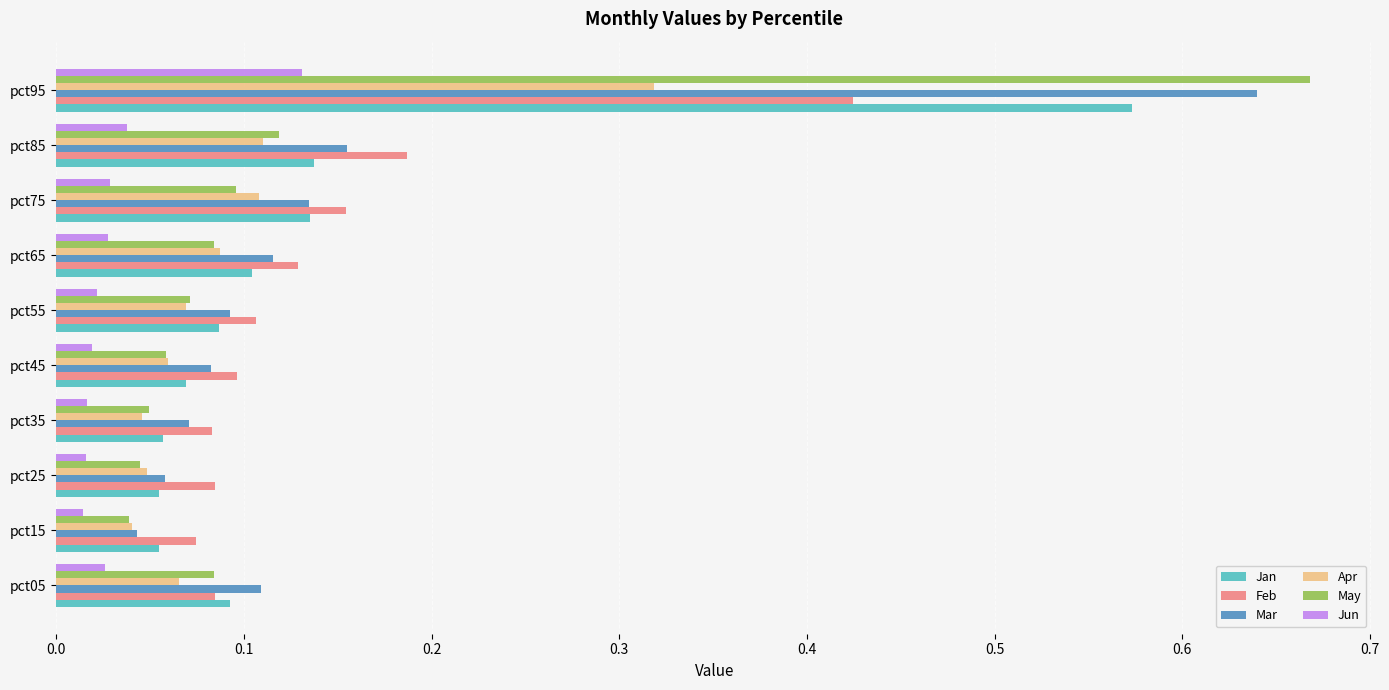

What is the difference between the maximum and minimum values in the Jan series?

0.5